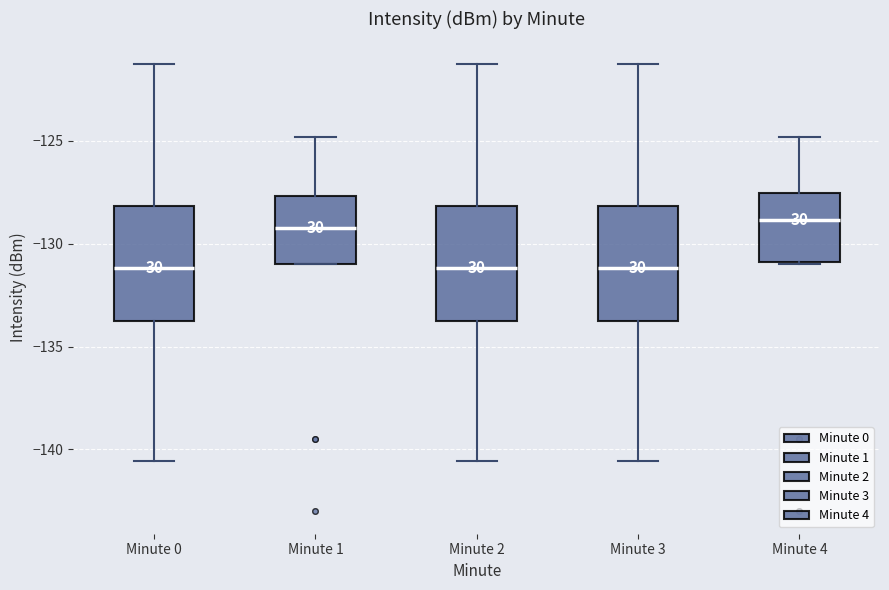

Reading left to right, transcribe this box plot: for each box, give where its median line is, the range the box spans, and where its two whiskers end, as read against the y-axis. The values are not printed on the chart, so give them approximately, as read against the axis.

Minute 0: median -131.0, box -133.5 to -128.0, whiskers -140.5 to -121.5
Minute 1: median -129.0, box -131.0 to -127.5, whiskers -131.0 to -125.0
Minute 2: median -131.0, box -133.5 to -128.0, whiskers -140.5 to -121.5
Minute 3: median -131.0, box -133.5 to -128.0, whiskers -140.5 to -121.5
Minute 4: median -129.0, box -131.0 to -127.5, whiskers -131.0 to -125.0